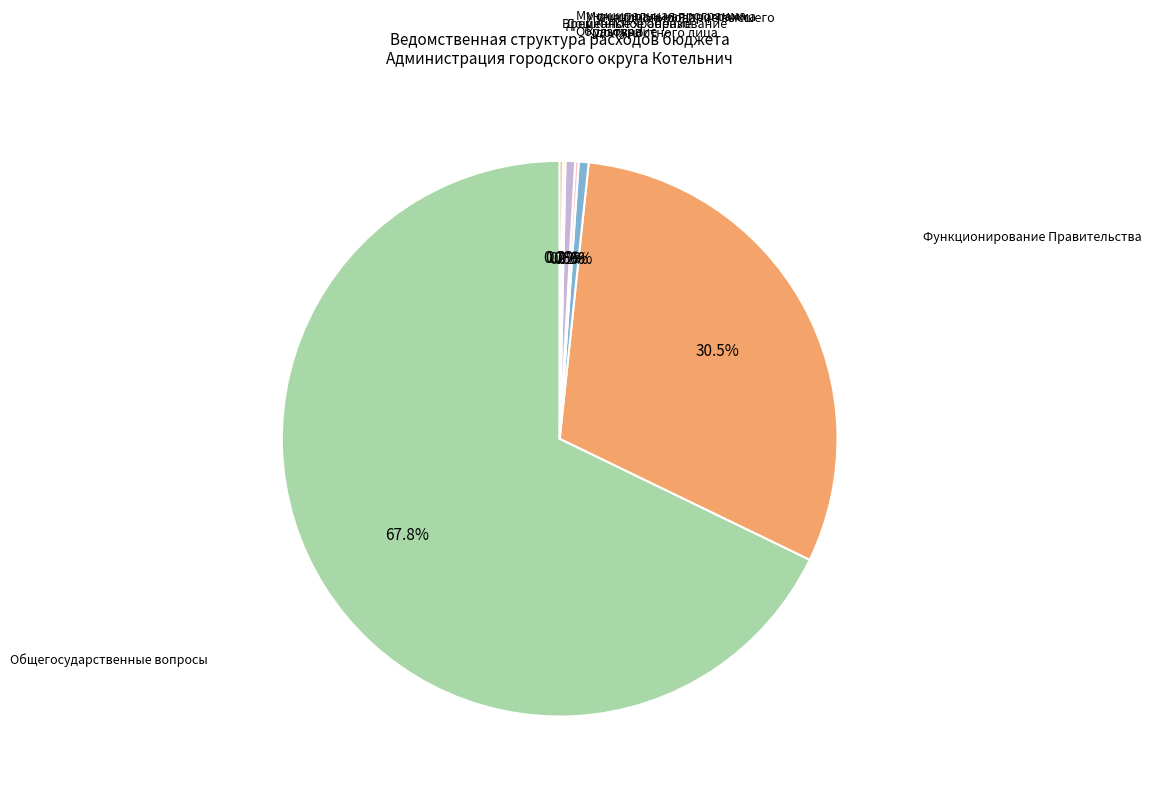

How much of the chart is everything except Функционирование высшего должностного лица?

99.4%